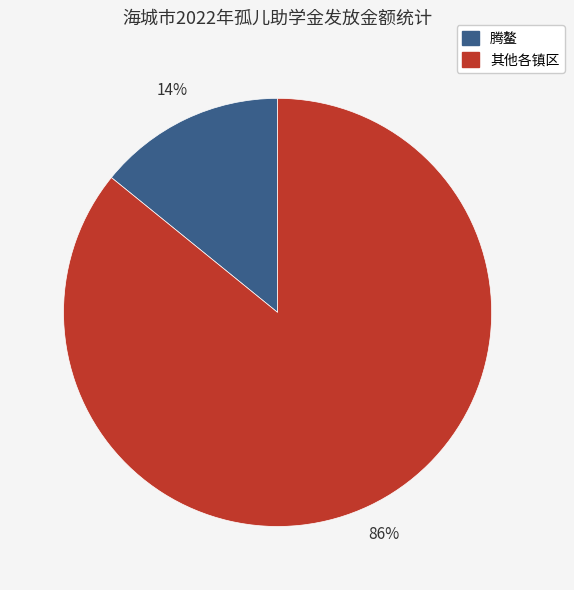

Does any single category account for the majority?

Yes